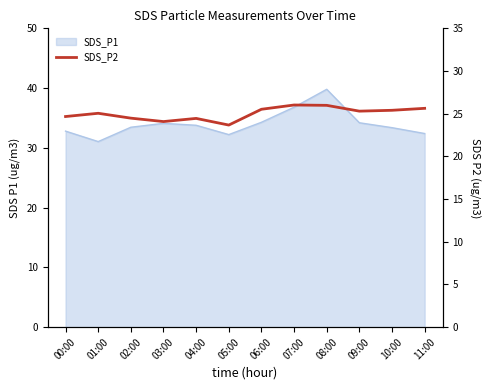

Which category has the lowest value across all series?

05:00